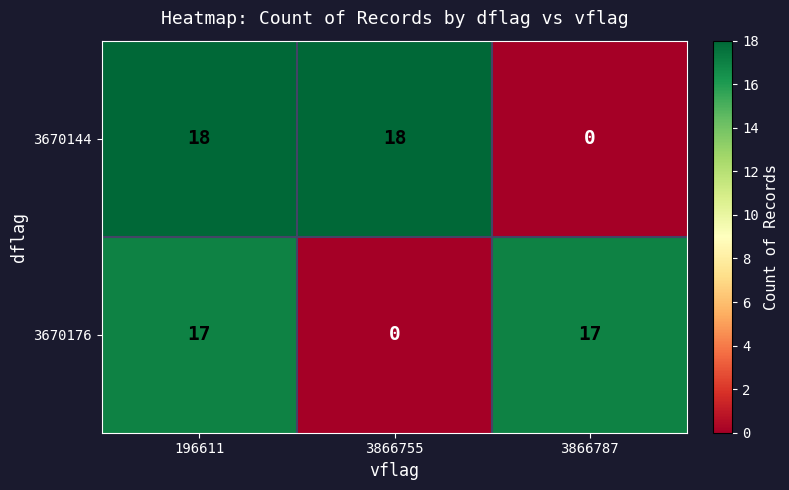

What is the difference between the highest and lowest values at 3866787?

17